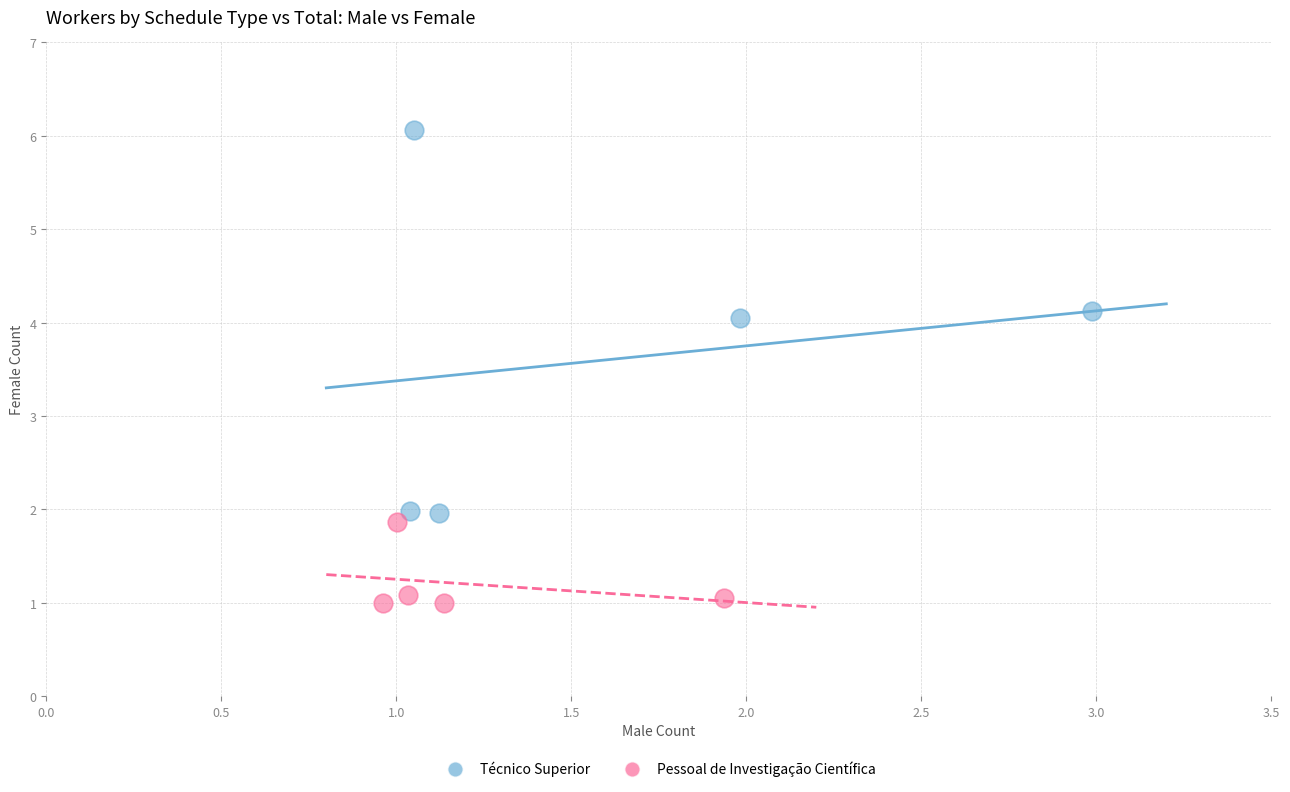

Which series contains the lowest Y value?

Pessoal de Investigação Científica